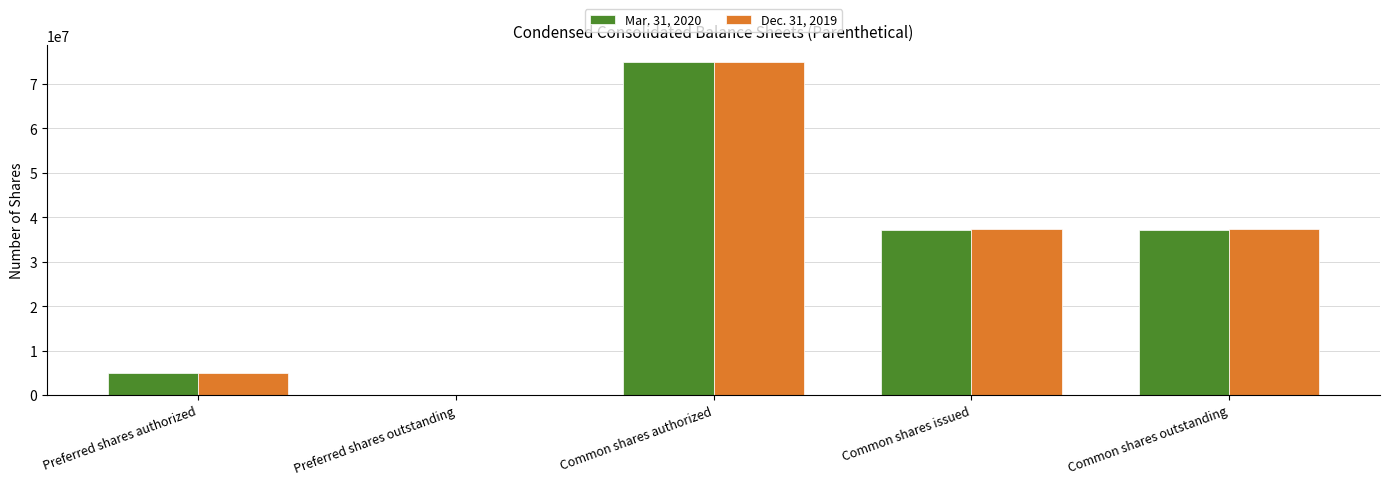

Which category has the highest value in the Dec. 31, 2019 series?

Common shares authorized